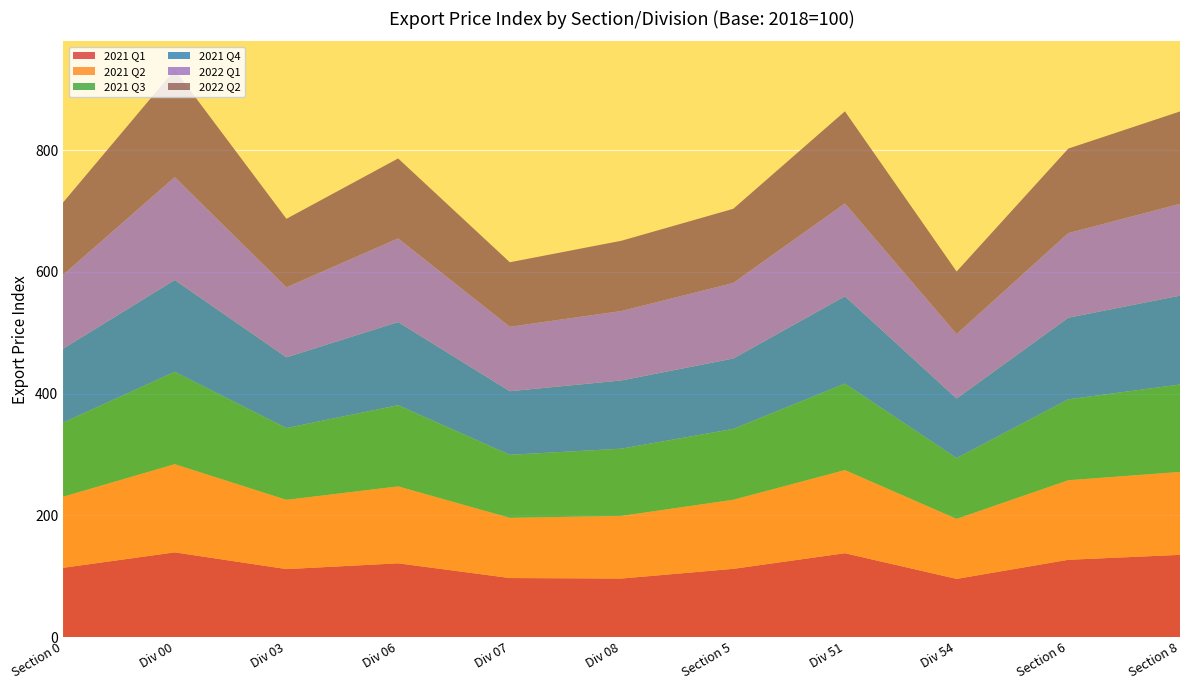

Reading left to right, extract all data points from this chart.

2021 Q1: 113.7	139.1	111.6	121.1	96.9	96.1	112.0	137.7	95.5	126.9	135.0
2021 Q2: 116.8	144.9	113.8	126.4	98.9	102.9	113.5	136.6	98.6	130.7	136.3
2021 Q3: 121.8	151.7	118.0	133.4	103.6	110.5	116.4	142.1	99.9	133.0	143.6
2021 Q4: 121.4	151.0	116.2	136.6	104.5	112.1	115.7	143.5	97.9	134.1	146.0
2022 Q1: 121.5	169.1	115.0	137.5	105.9	114.1	124.2	152.6	105.9	139.0	150.9
2022 Q2: 118.8	176.4	112.6	131.4	106.0	115.5	121.8	151.3	102.8	138.9	151.8